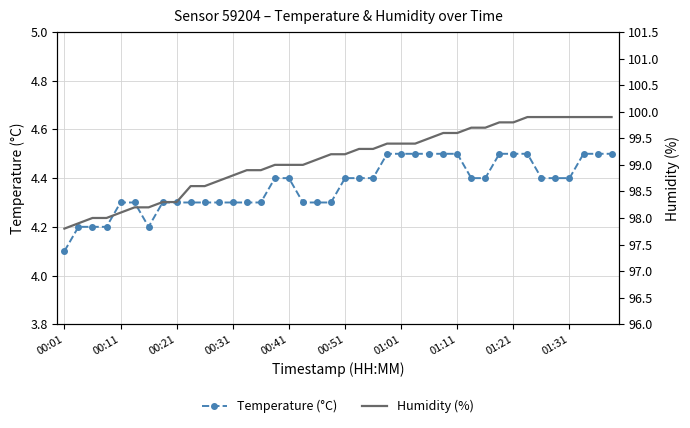

What position from the left is 23?

24